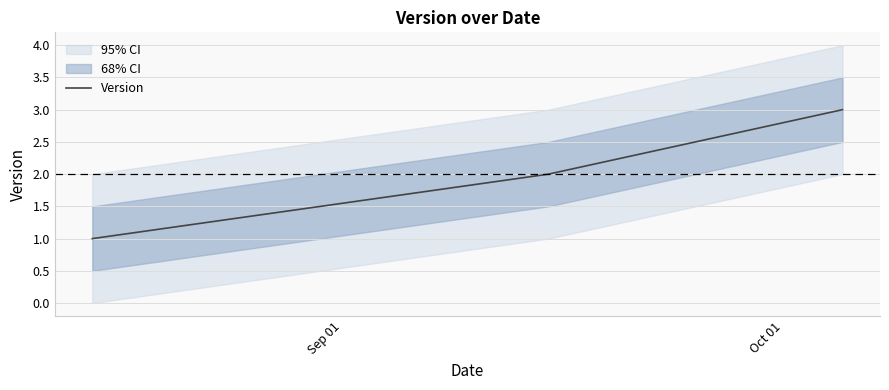

What is the highest value of the Version series?

3